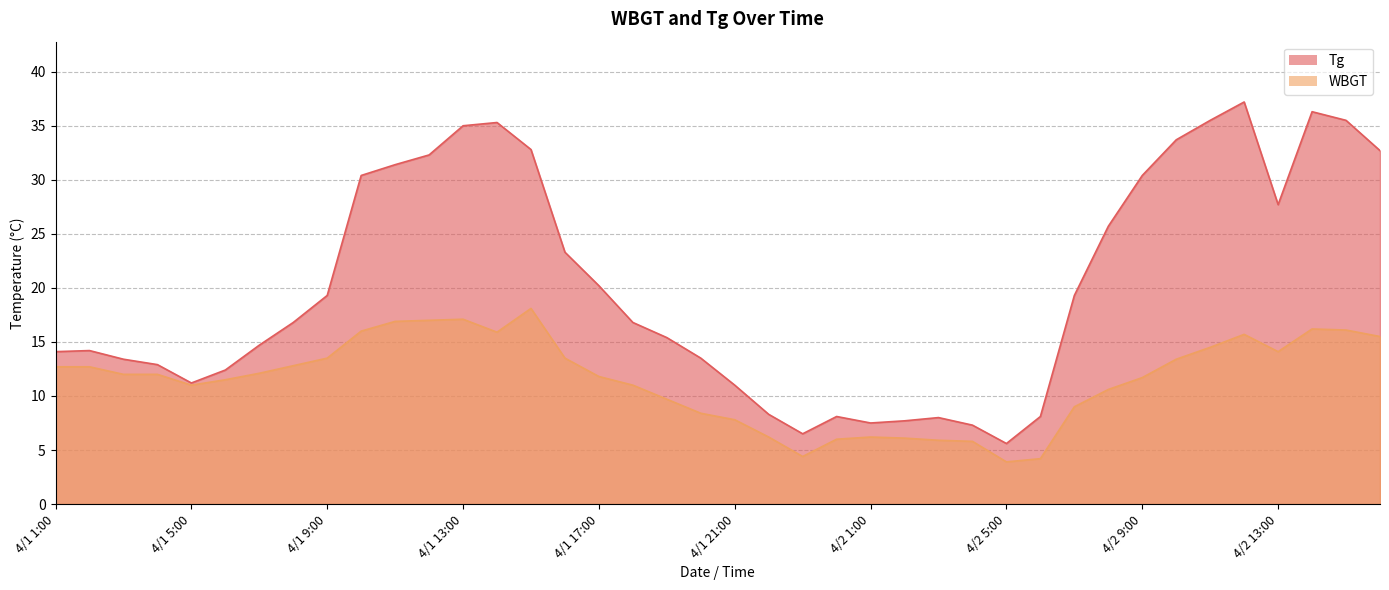

At how many categories does at least one series exceed 18?

19